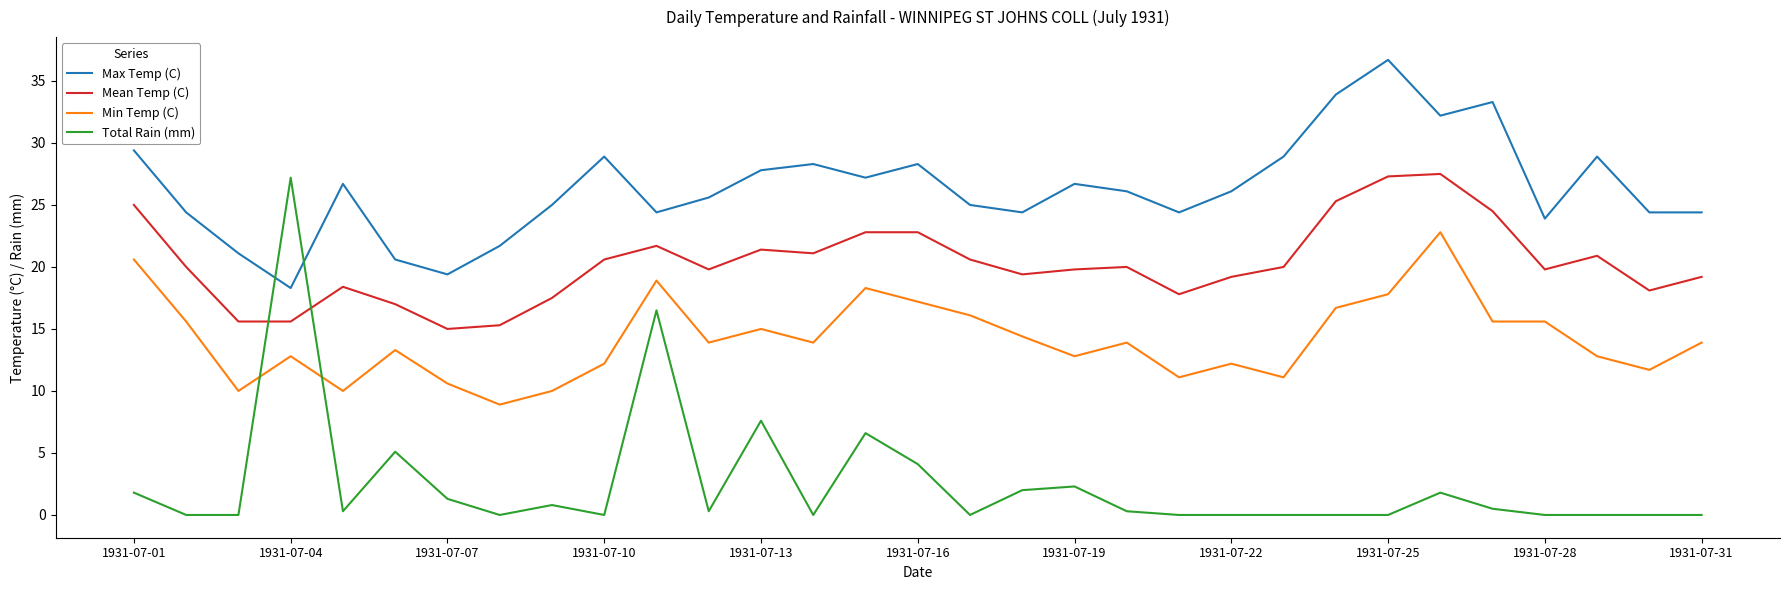

True or false: Max Temp (C) and Mean Temp (C) cross at least once.

False